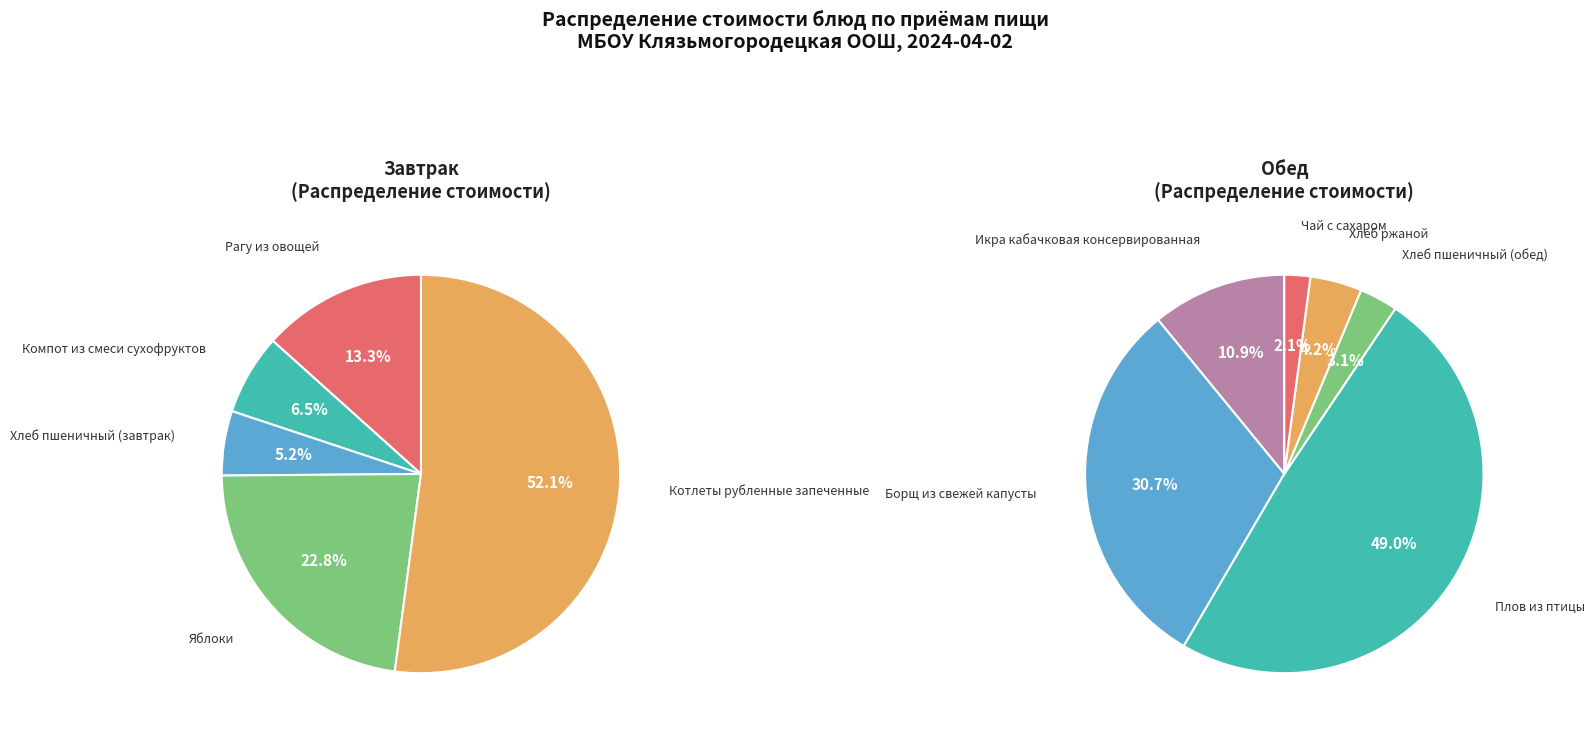

Which category has the smallest portion of the pie?

Чай с сахаром